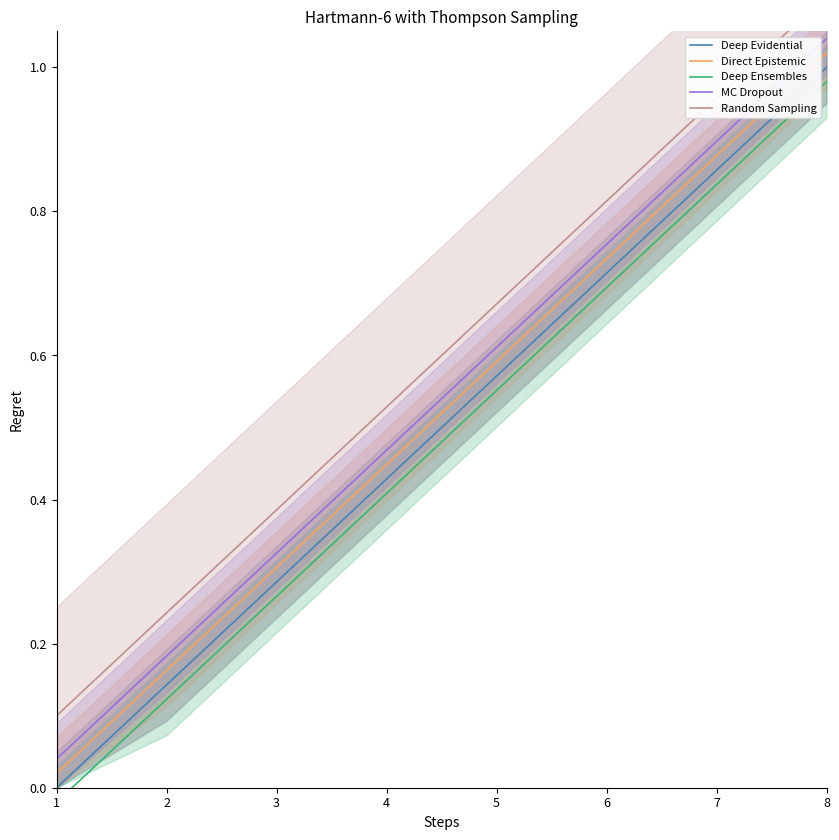

True or false: Deep Ensembles and Deep Evidential cross at least once.

False